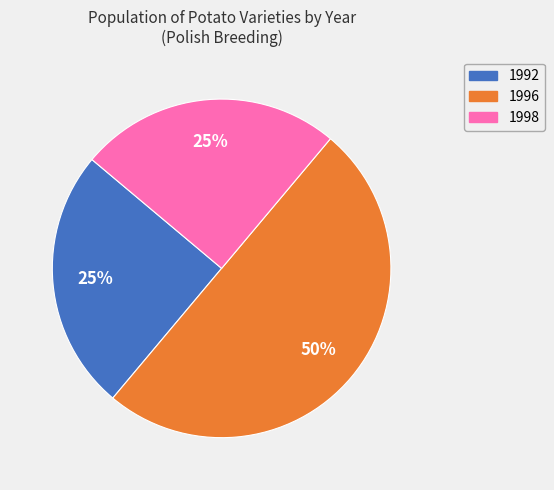

To the nearest percent, what is the difference between the largest and smallest slice percentages?

25%